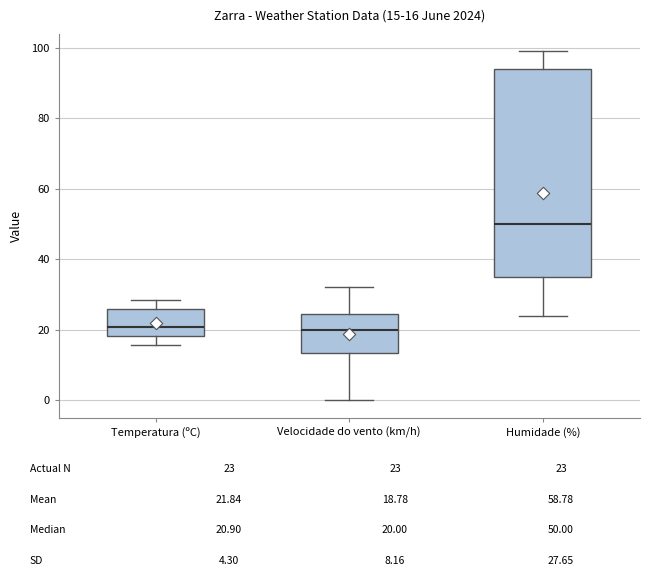

Which box has the highest median line?

Humidade (%)